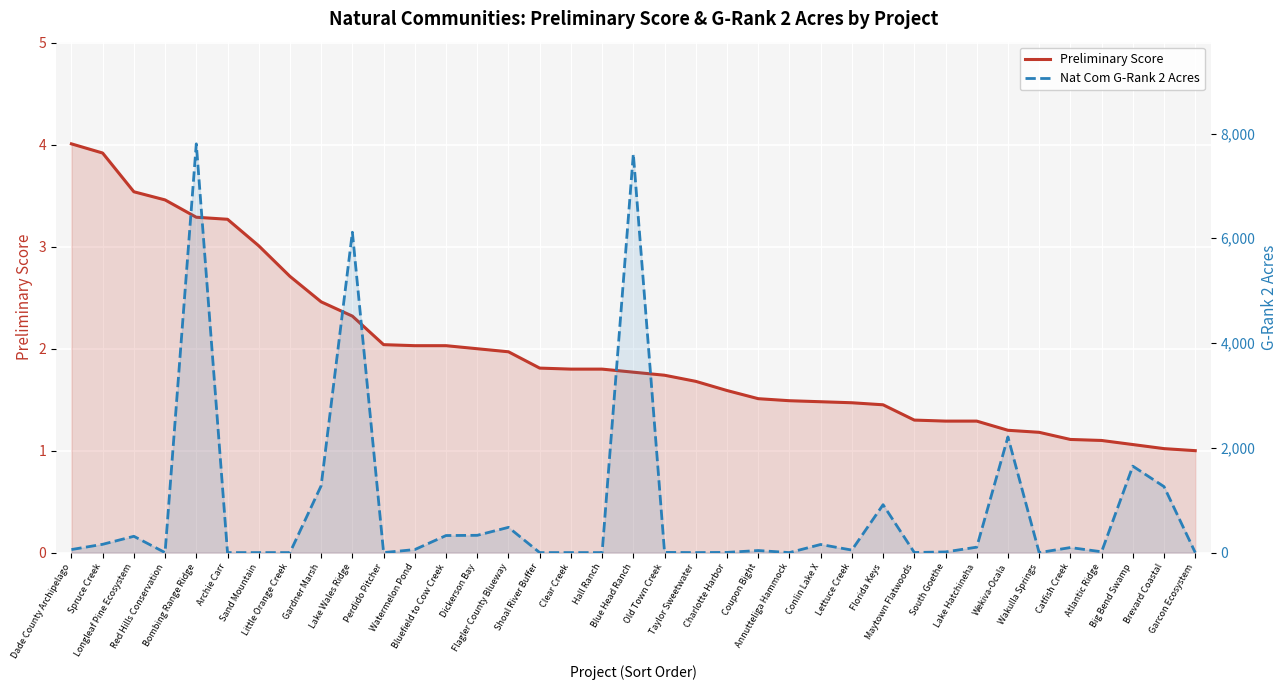

The value of Nat Com G-Rank 2 Acres at Red Hills Conservation is -3541.8. True or false?

False